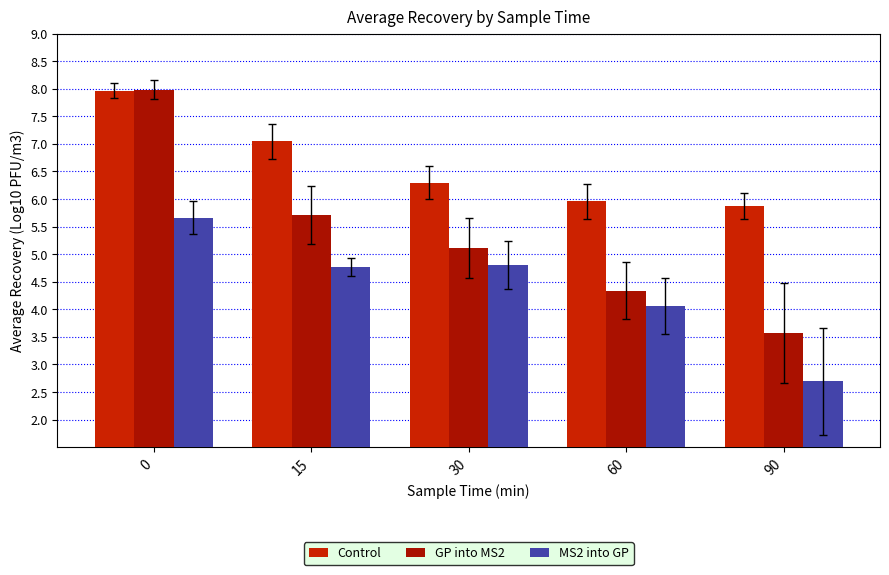

List the labels in order of Control value, smallest first.

90, 60, 30, 15, 0